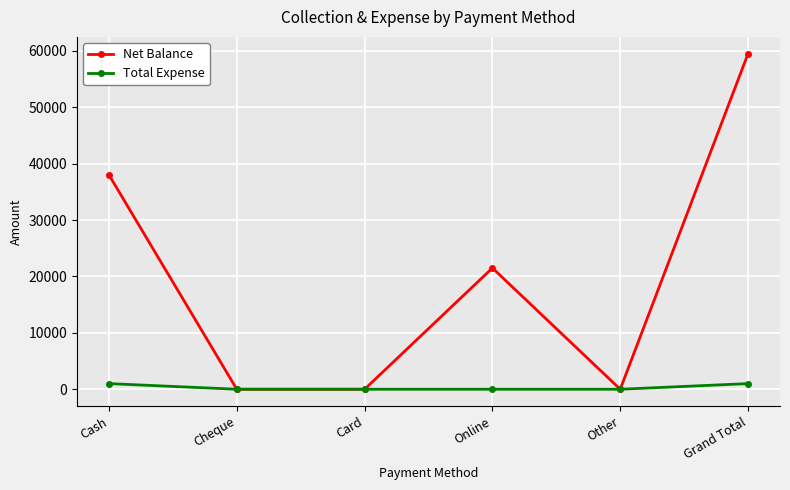

What is the difference between the Net Balance values at Other and Online?

21500